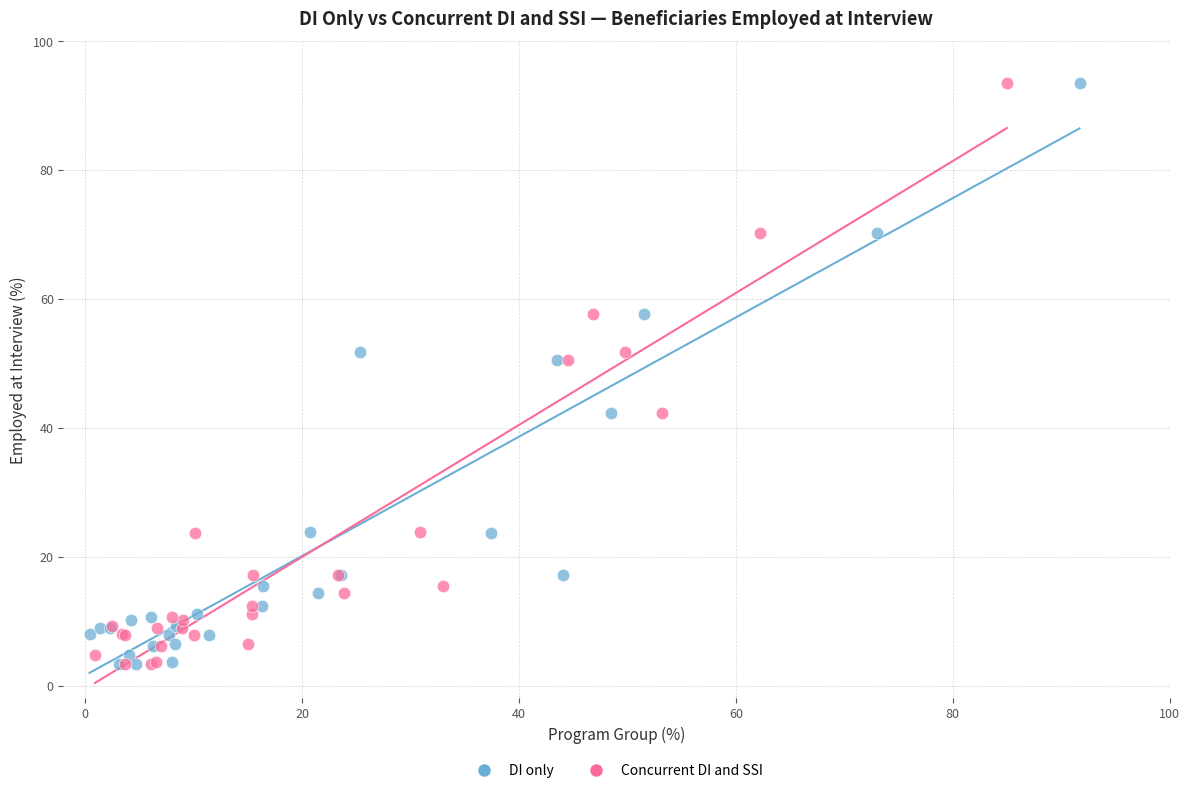

What are all the series names shown in the legend?

DI only, Concurrent DI and SSI